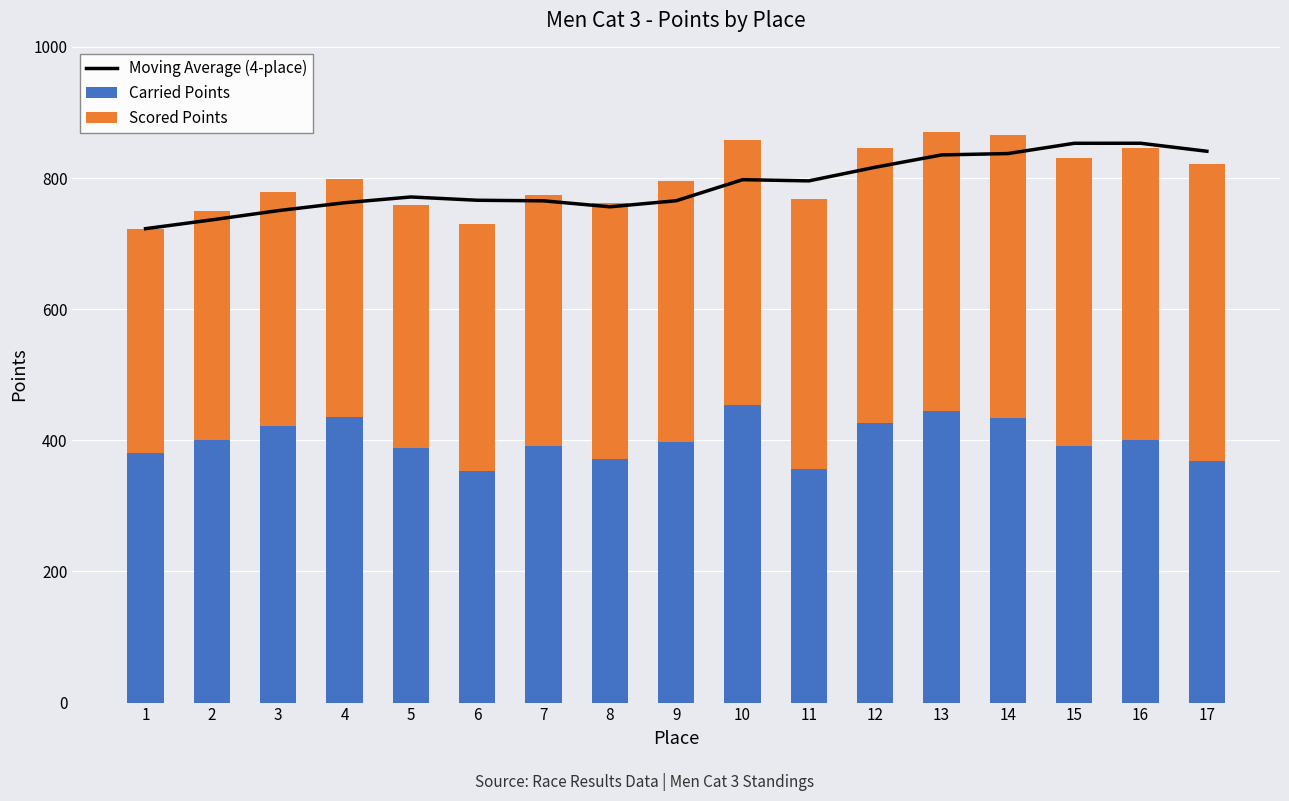

How many values in the Moving Average (4-place) series are below 771?

8